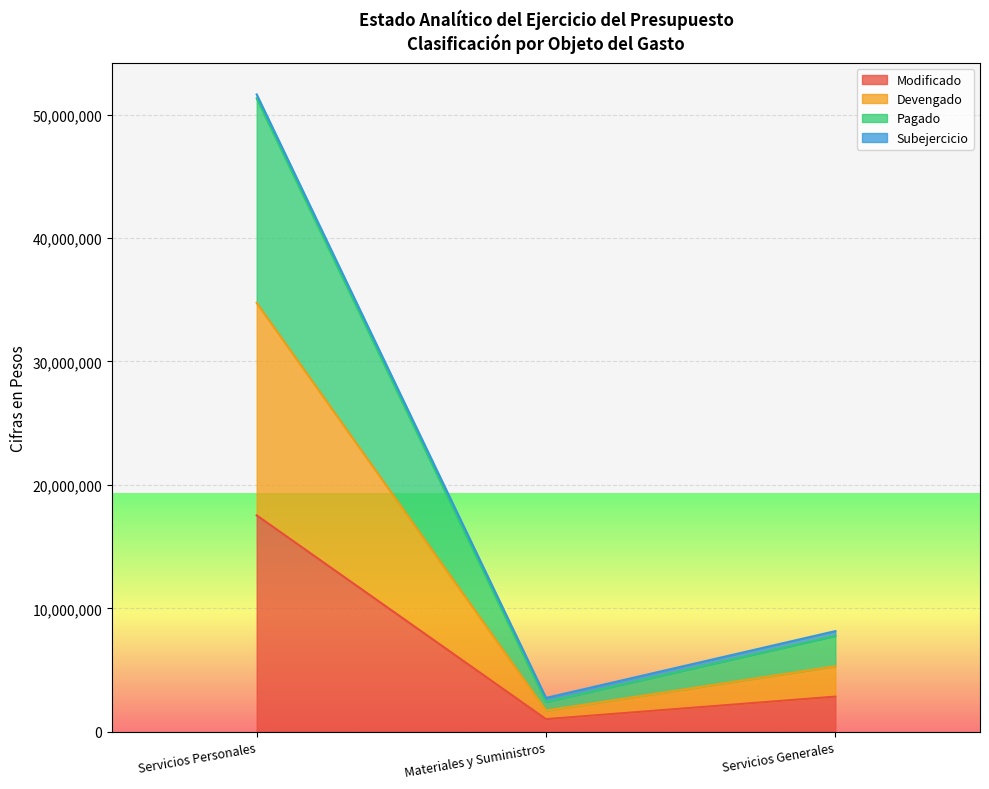

What is the maximum value for Modificado?

17532839